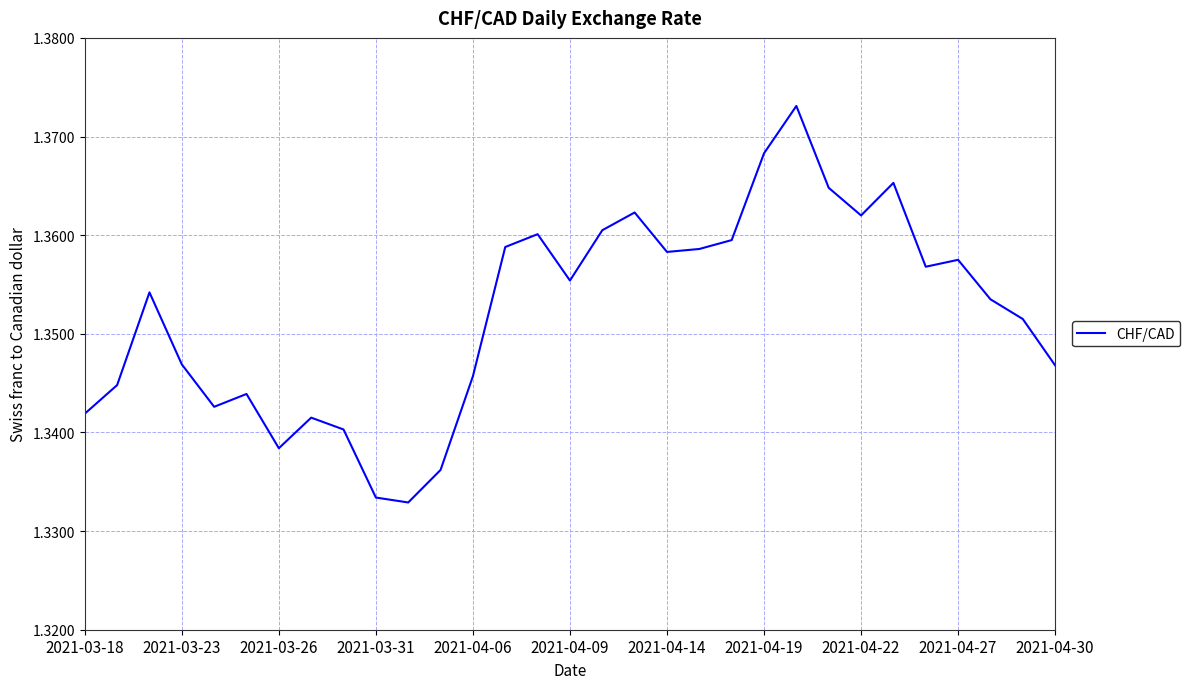

Does the chart display data point markers on the line(s)?

No